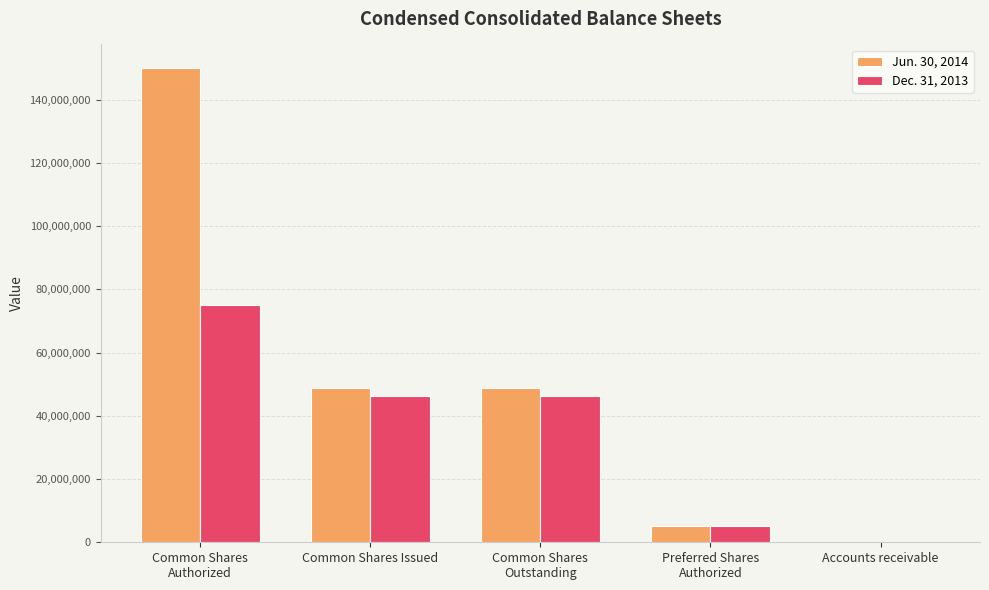

What is the total value across all series at Common Shares
Authorized?

225000000